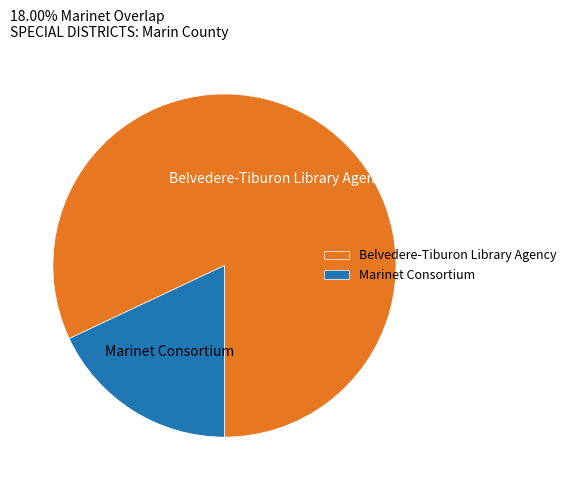

Is there any slice that represents more than half of the pie?

Yes